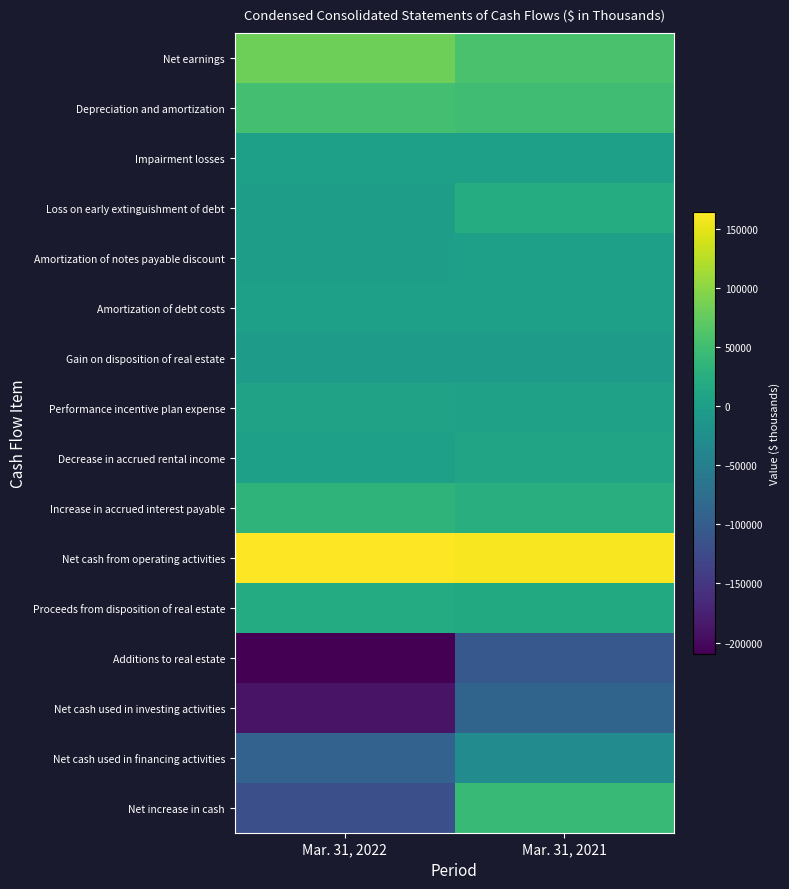

What is the total value across all series at Mar. 31, 2021?

166062